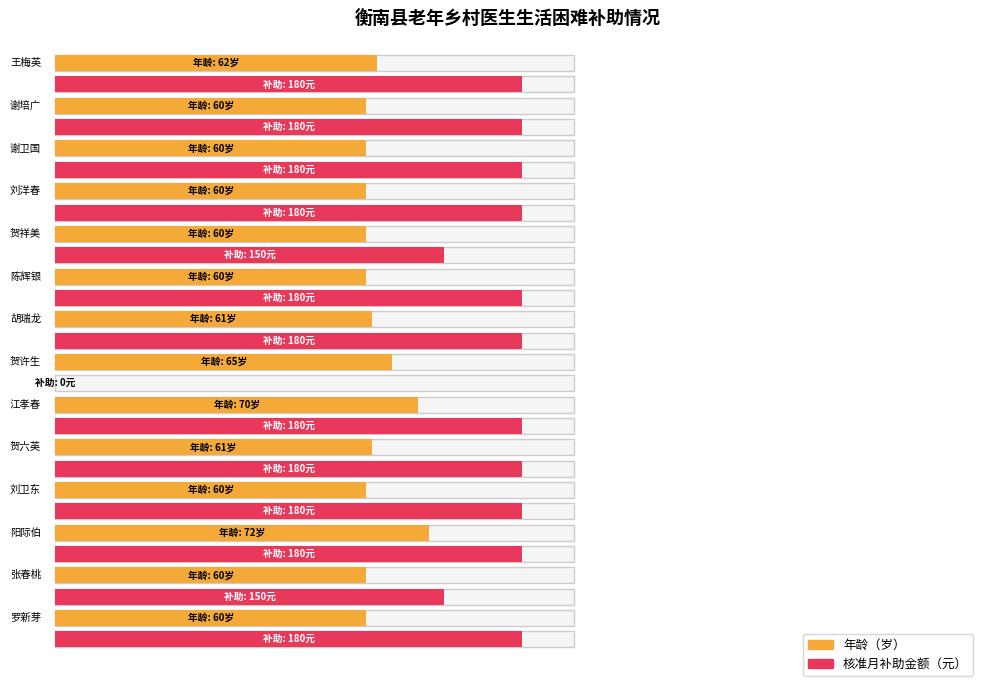

What are all the series names shown in the legend?

年龄, 核准月补助金额（元）